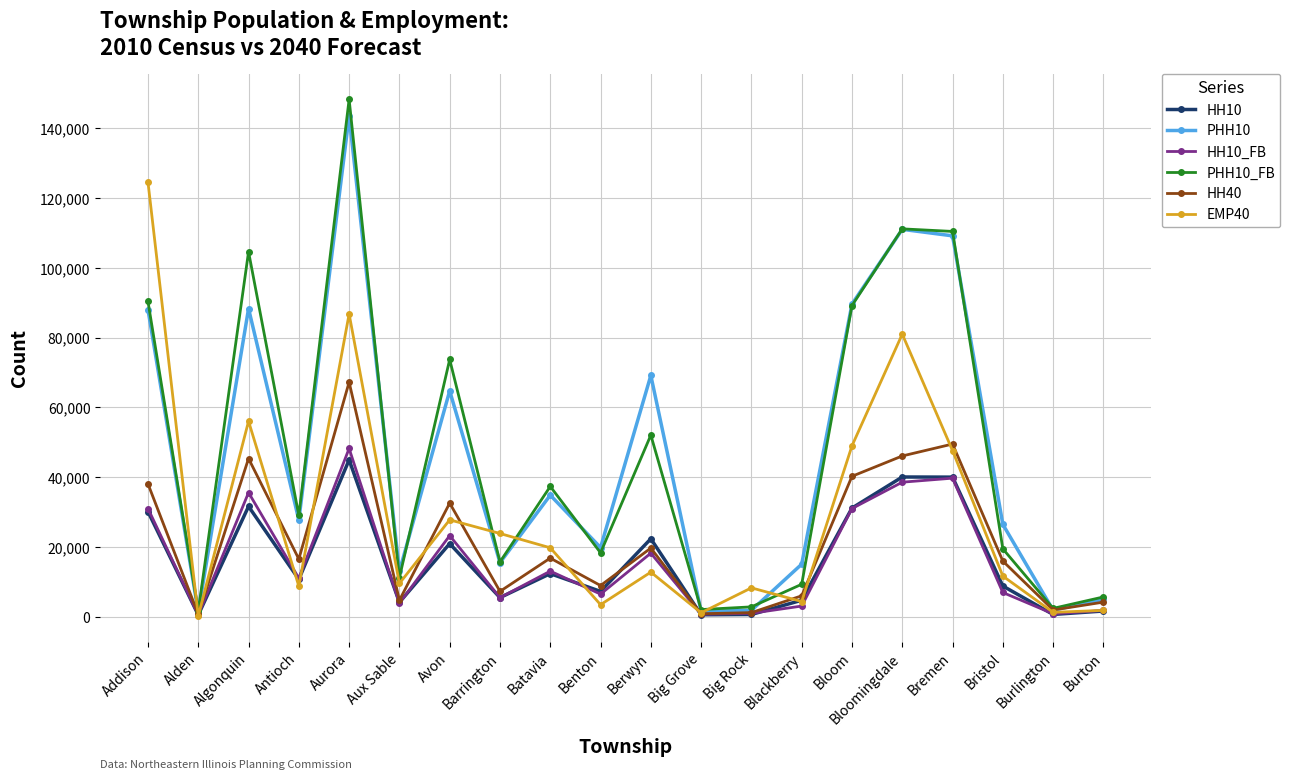

What value does the HH10 series have at Avon?

20979